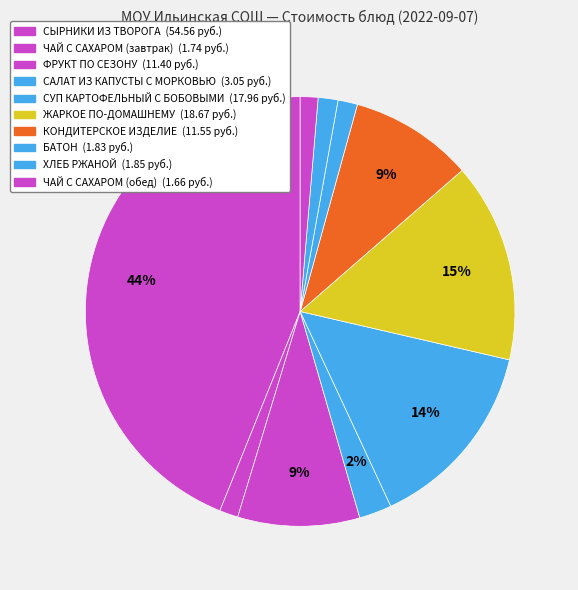

How many slices are in this pie chart?

10